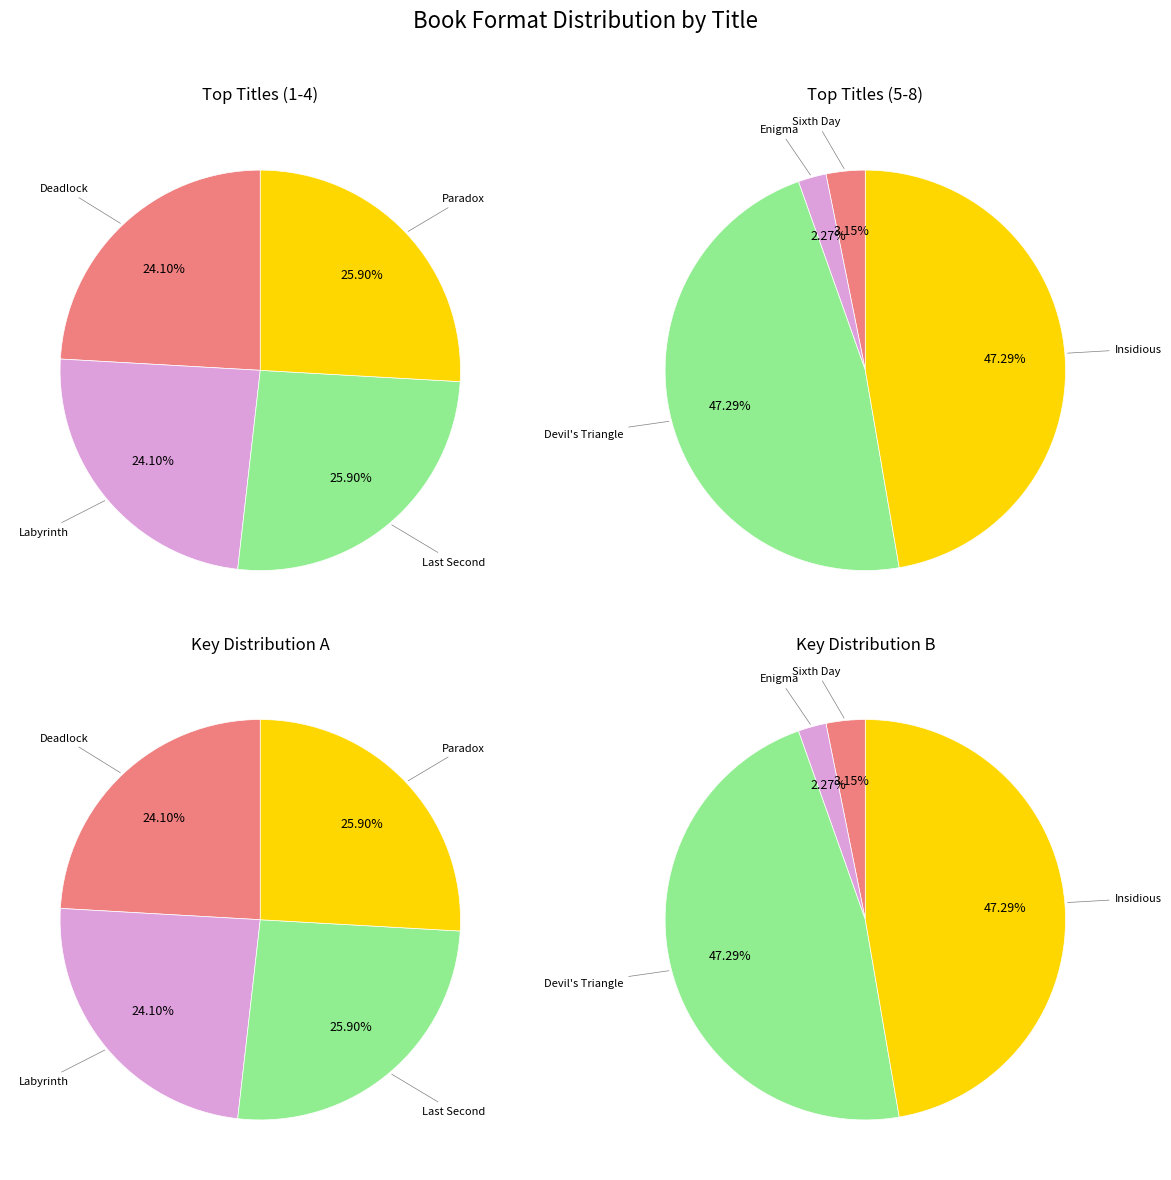

How much of the chart is everything except Enigma?

98.0%